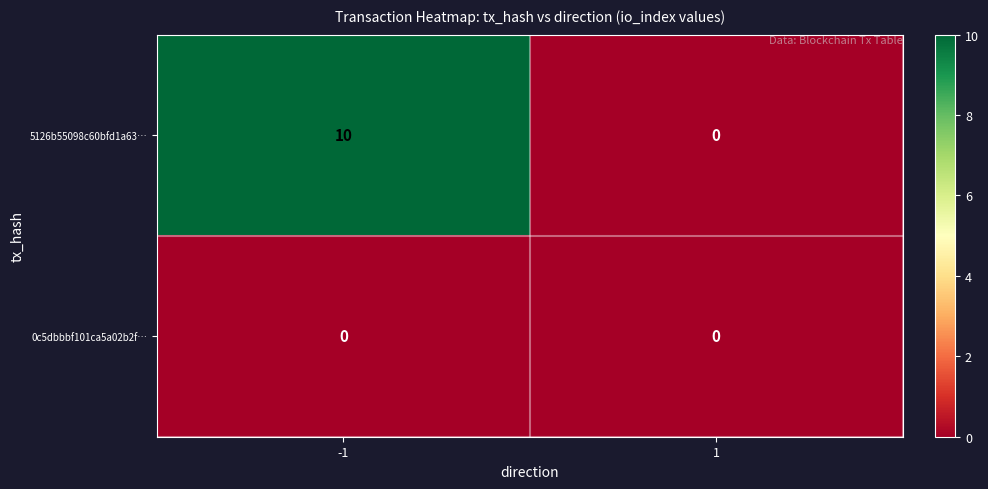

What is the spread (max minus min) of values at -1?

10